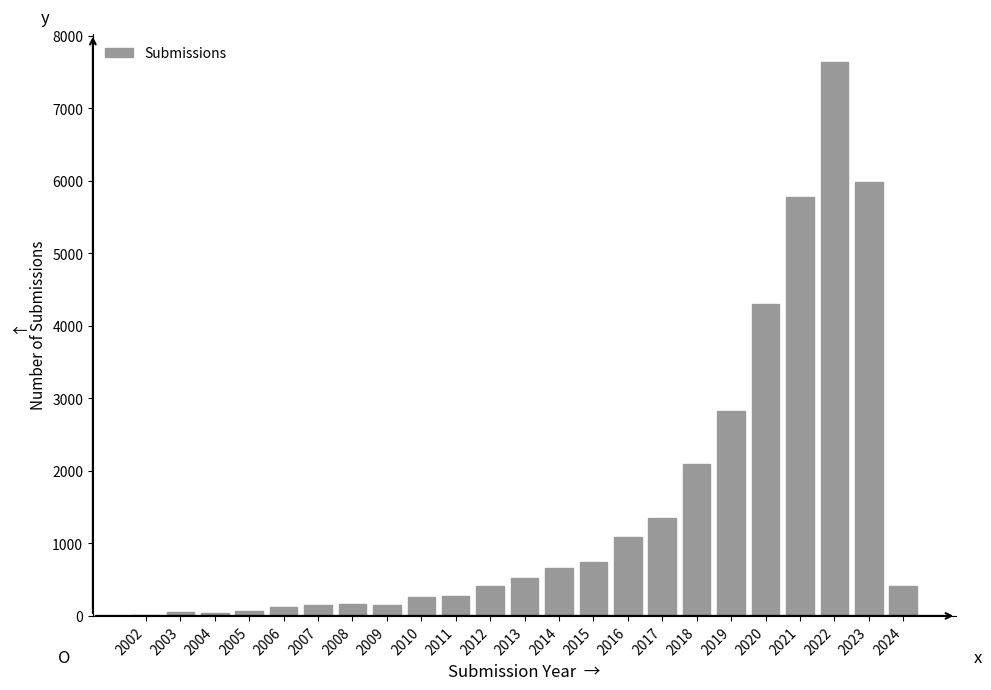

At which label is the value closest to 3832?

2020